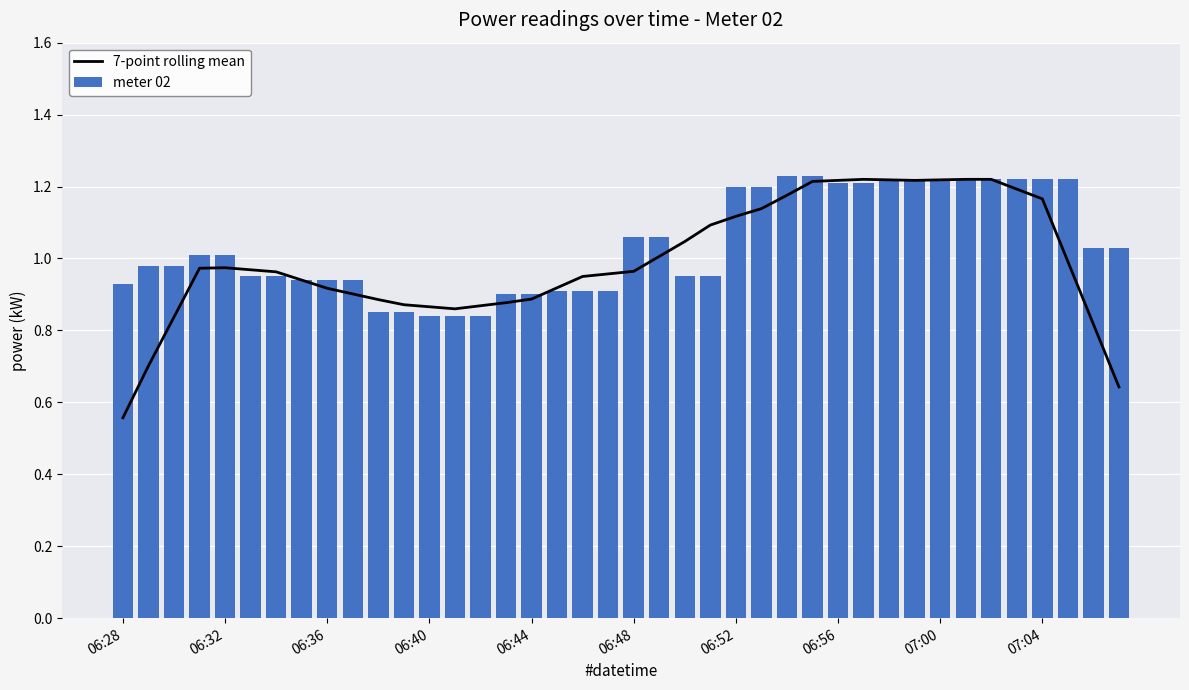

Which has a higher value, 06:28 or 34?

34